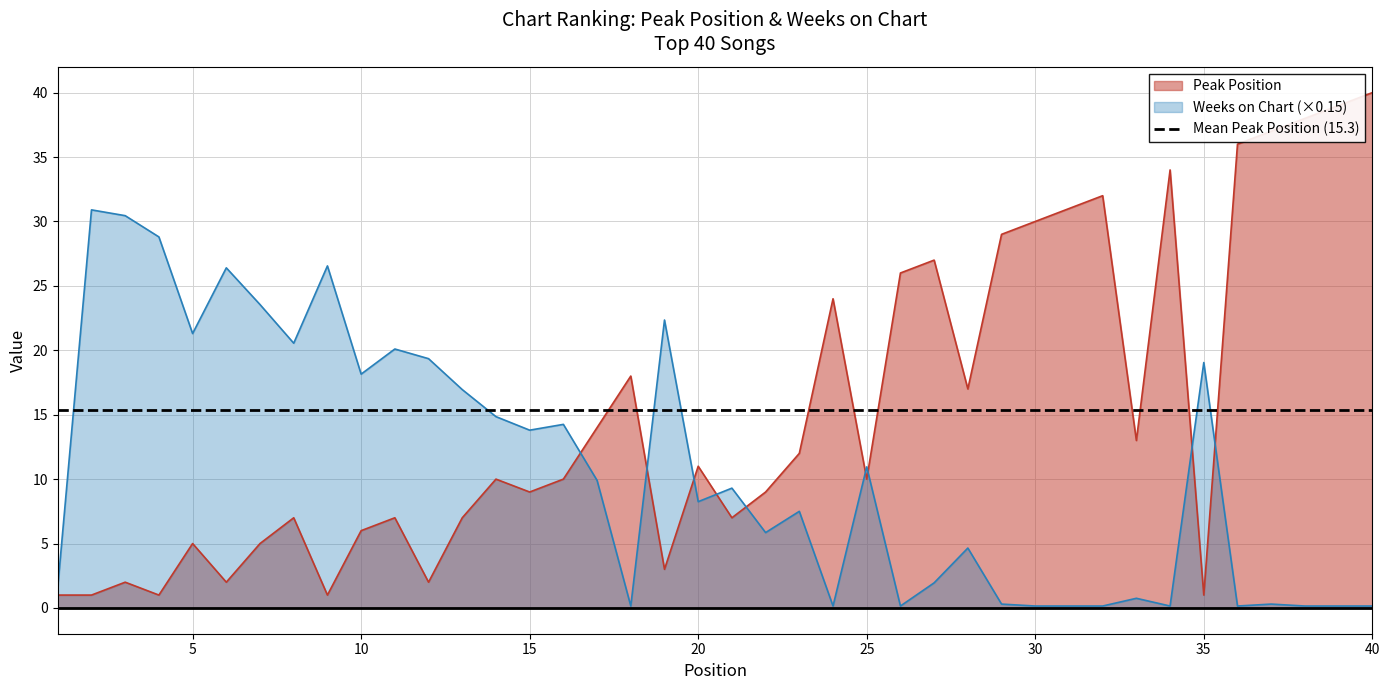

What is the value of the Peak Position point at the 17th from the left?

14.0